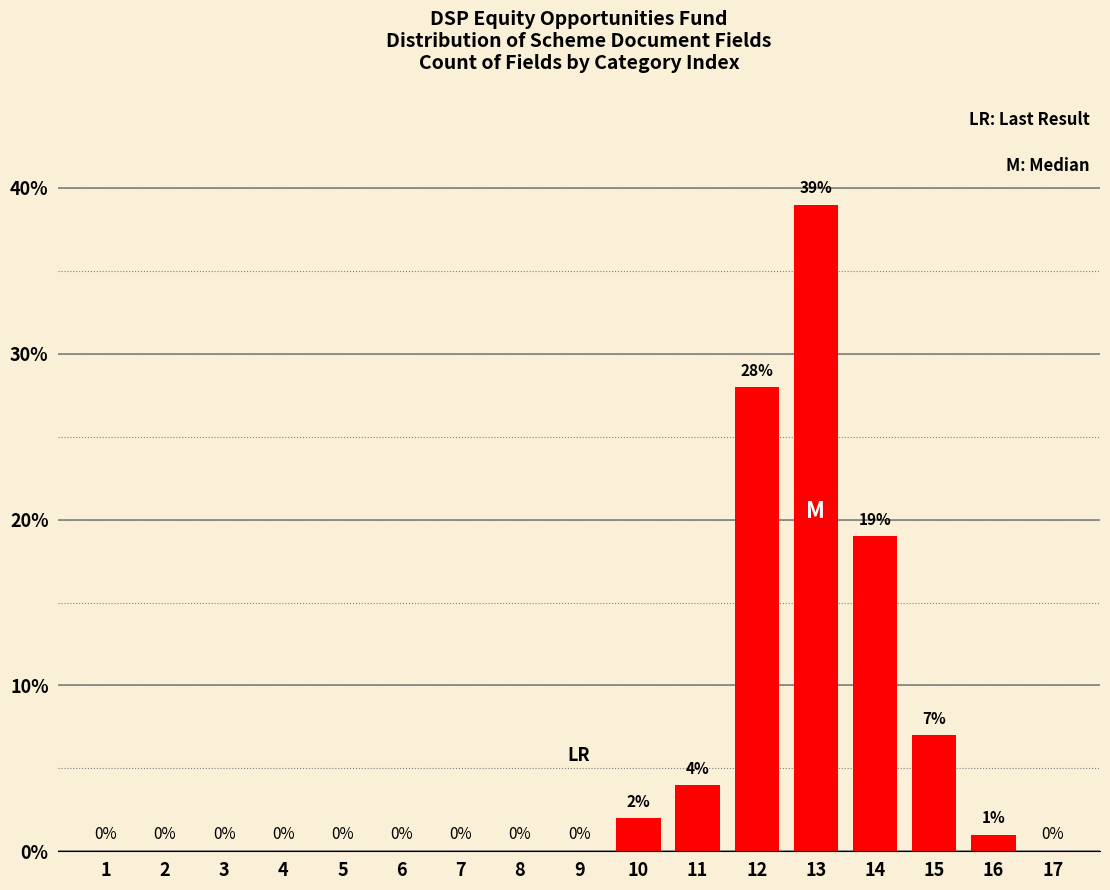

Reading left to right, what are all the values shown in this chart?

1=0	2=0	3=0	4=0	5=0	6=0	7=0	8=0	9=0	10=2	11=4	12=28	13=39	14=19	15=7	16=1	17=0